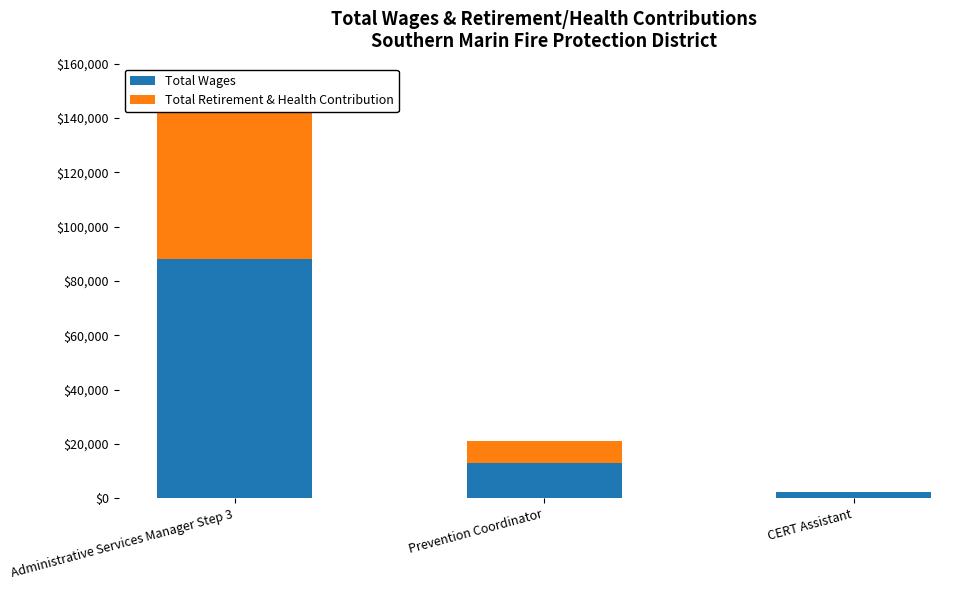

At how many categories does at least one series exceed 50177?

1